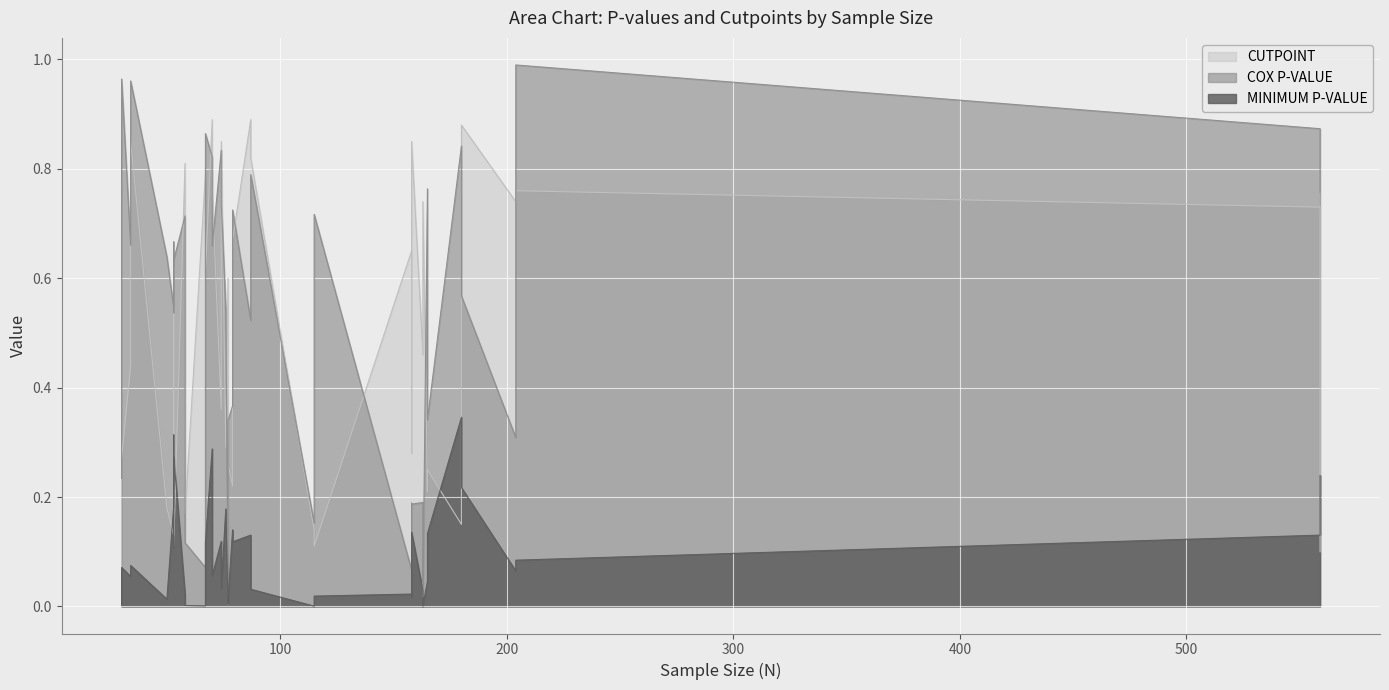

How many interior local valleys does the MINIMUM P-VALUE series have?

11